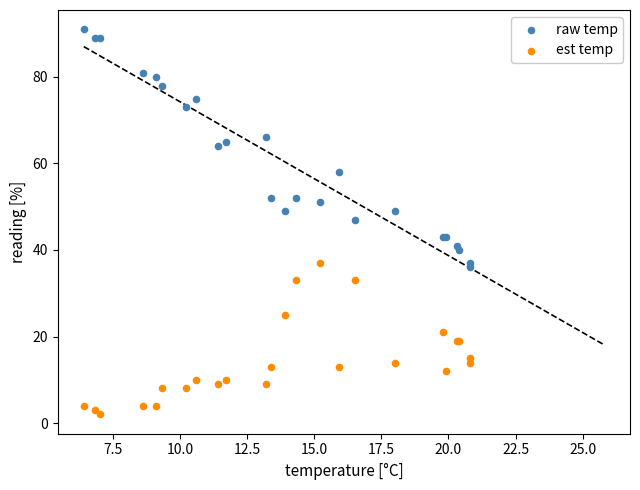

Across all series, what Y value is closest to 46?

47